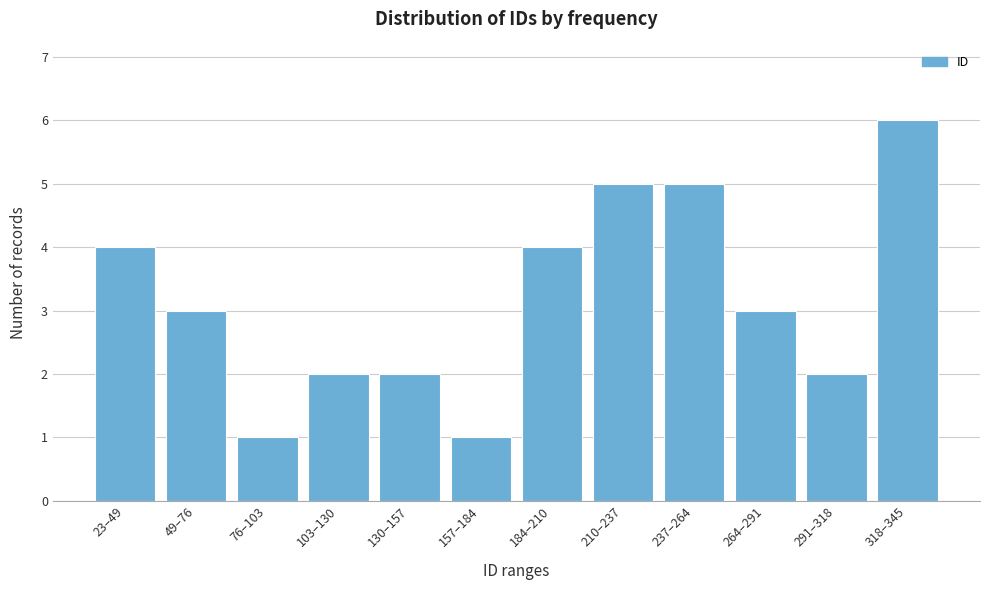

Reading left to right, list all the values displayed in this chart.

4	3	1	2	2	1	4	5	5	3	2	6